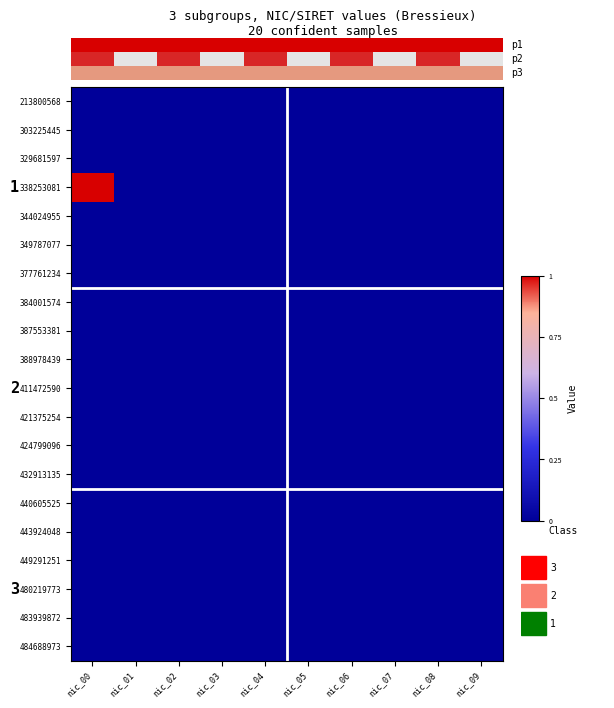

Which label corresponds to the largest value in the chart?

nic_00